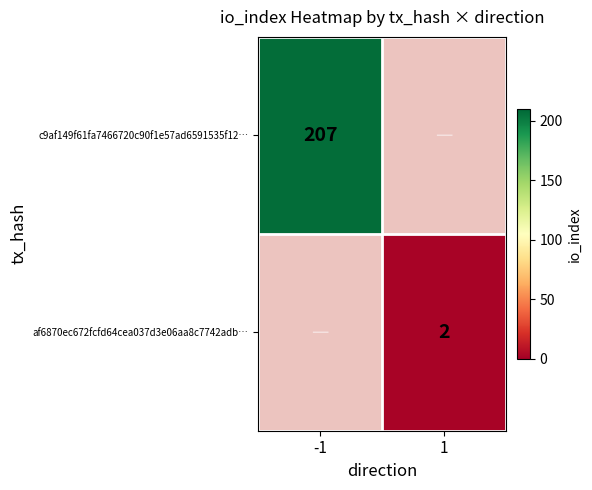

Is the value of af6870ec672fcfd64cea037d3e06aa8c7742adb… at 1 greater than the value of c9af149f61fa7466720c90f1e57ad6591535f12… at -1?

No